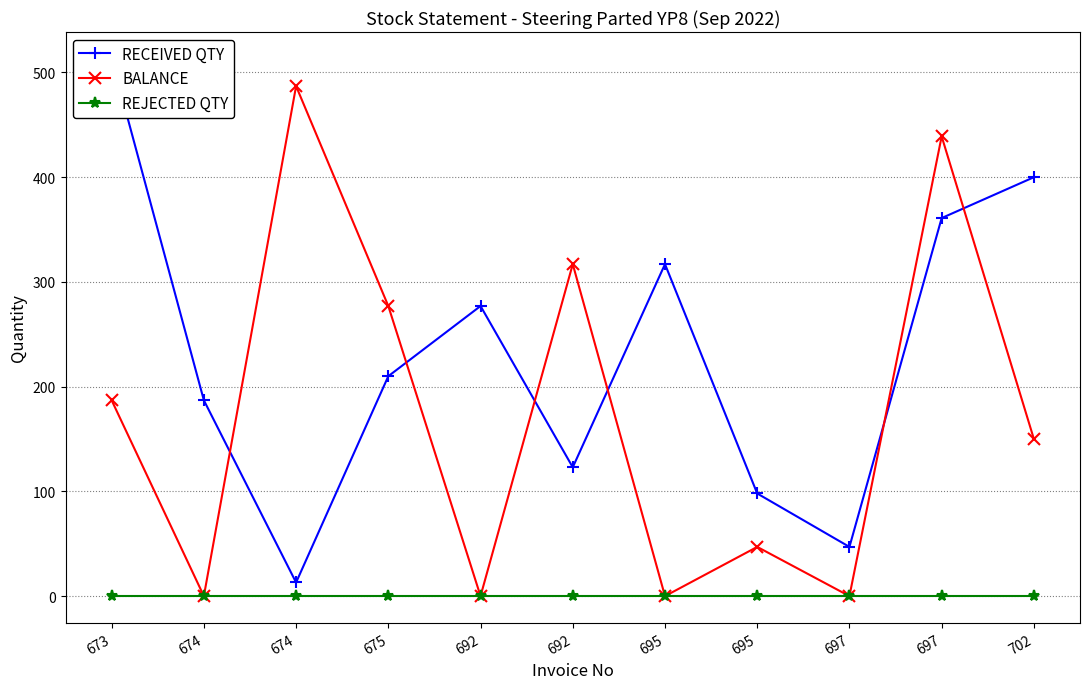

Rank the series by their average value, from highest to lowest.

RECEIVED QTY, BALANCE, REJECTED QTY